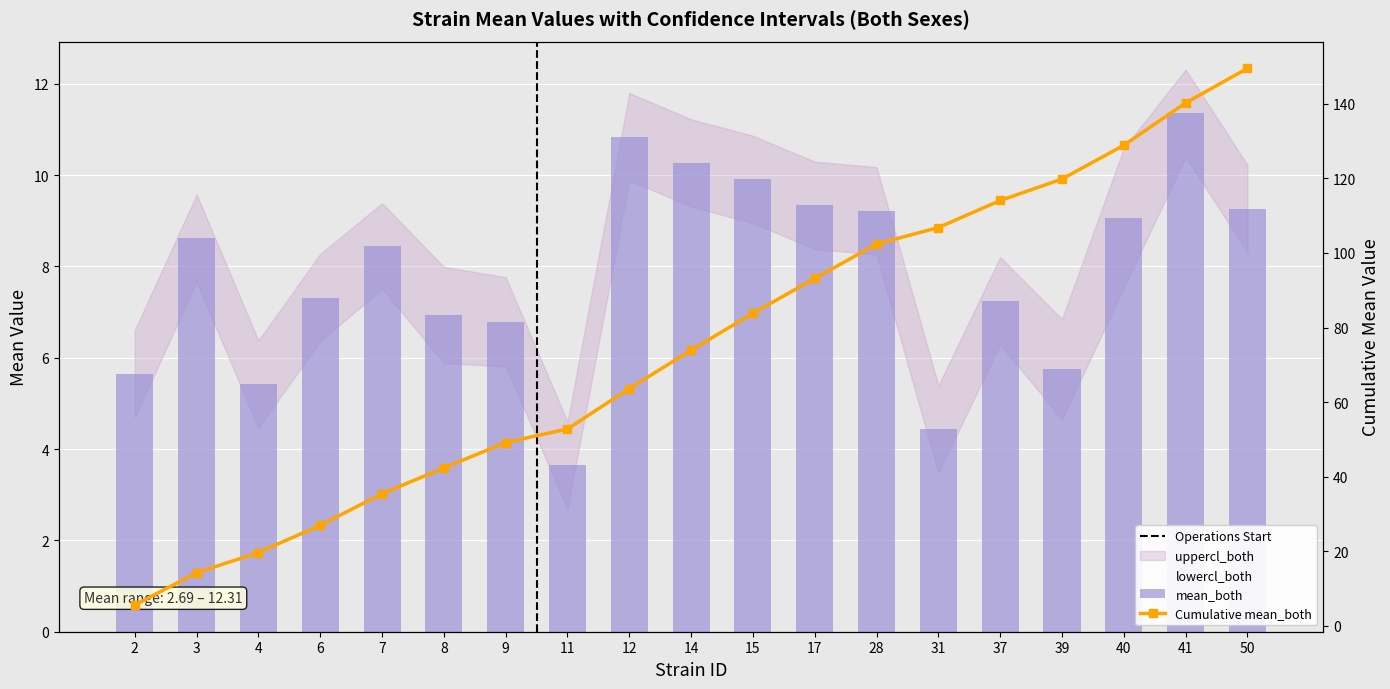

Is it true that Cumulative mean_both equals 18.8 at 3?

False